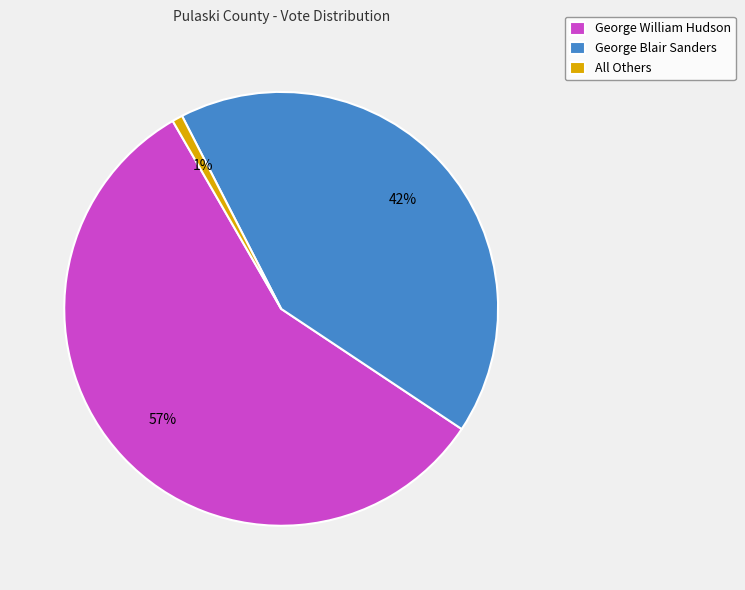

To the nearest percent, what portion does George William Hudson represent?

57%